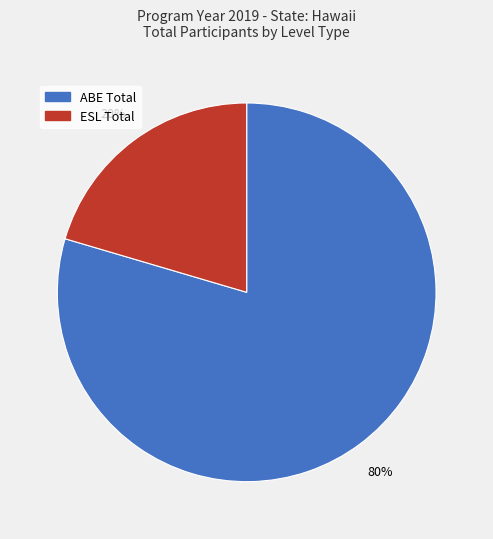

Rank the categories by value from highest to lowest.

ABE Total, ESL Total